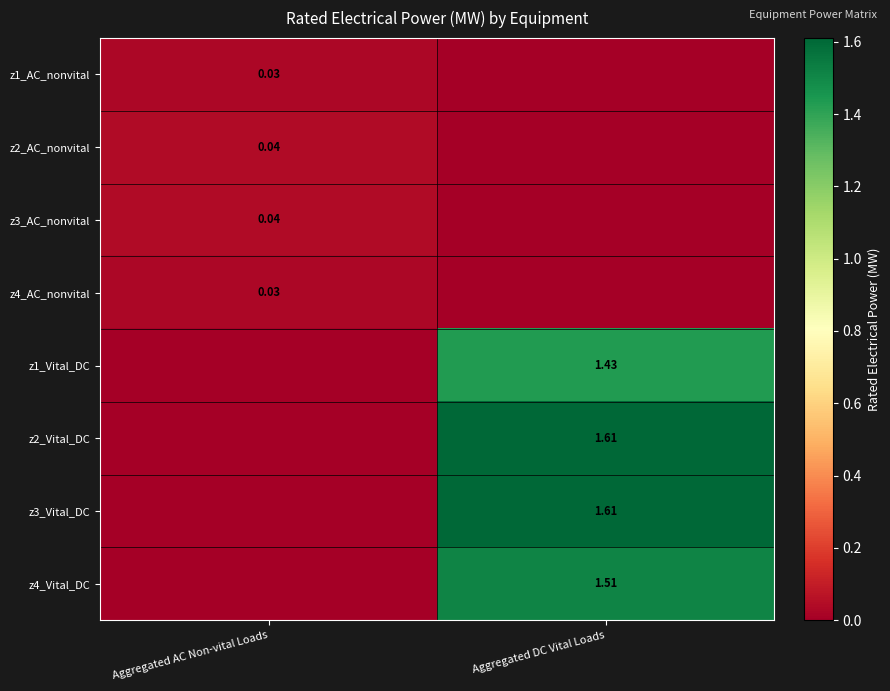

How many values in z3_Vital_DC are above zero?

1